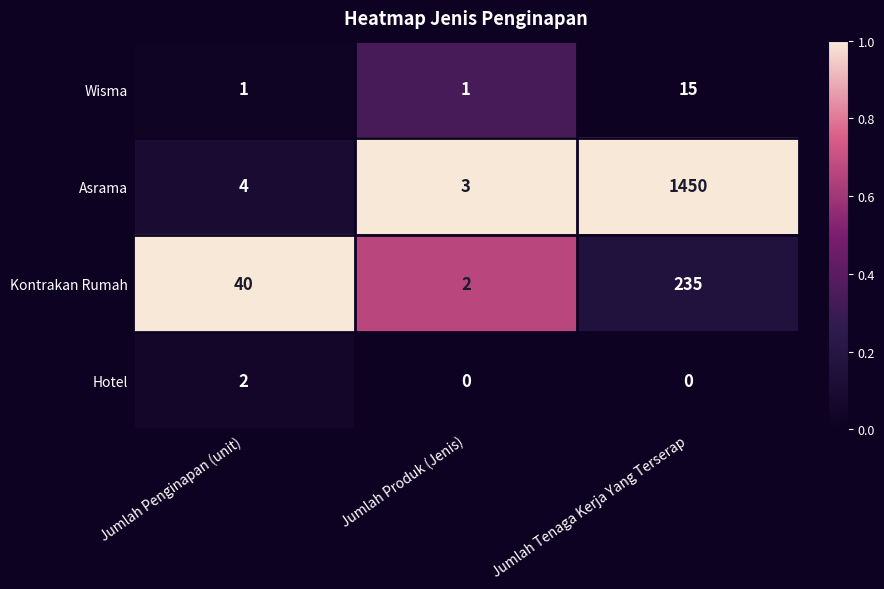

Reading left to right, transcribe all the data shown in this chart.

Wisma: 1	1	15
Asrama: 4	3	1450
Kontrakan Rumah: 40	2	235
Hotel: 2	0	0